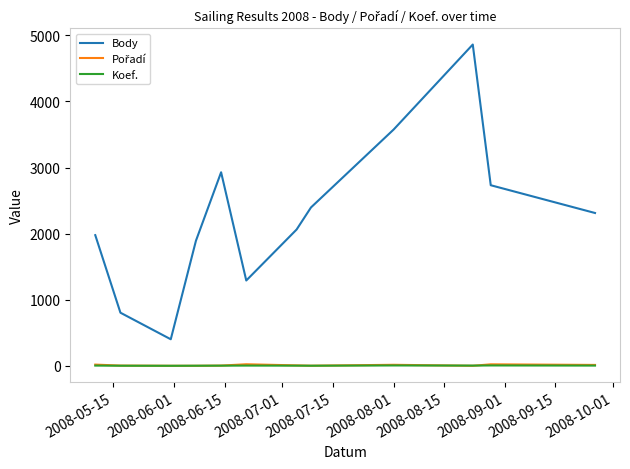

Which series has the largest total across all categories?

Body